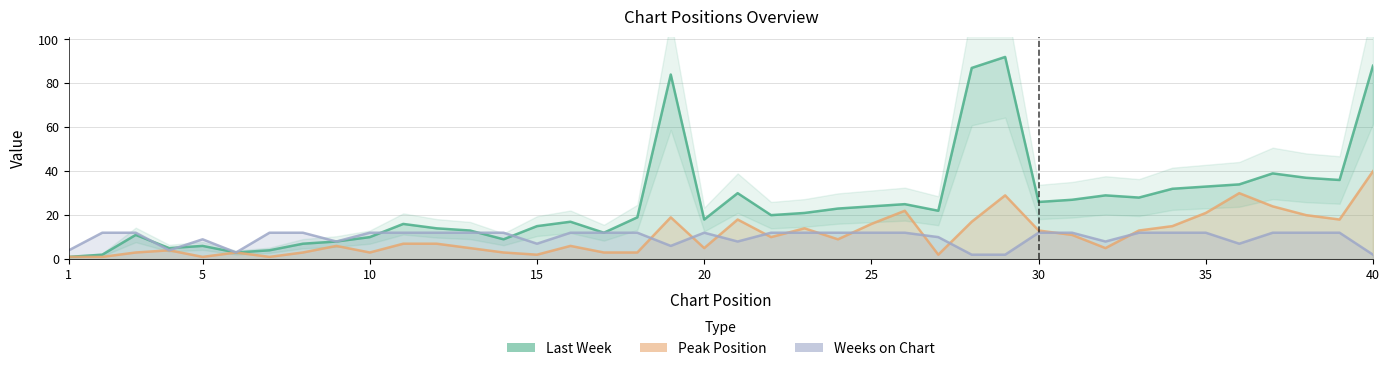

The value of Weeks on Chart at 27 is 10. True or false?

True